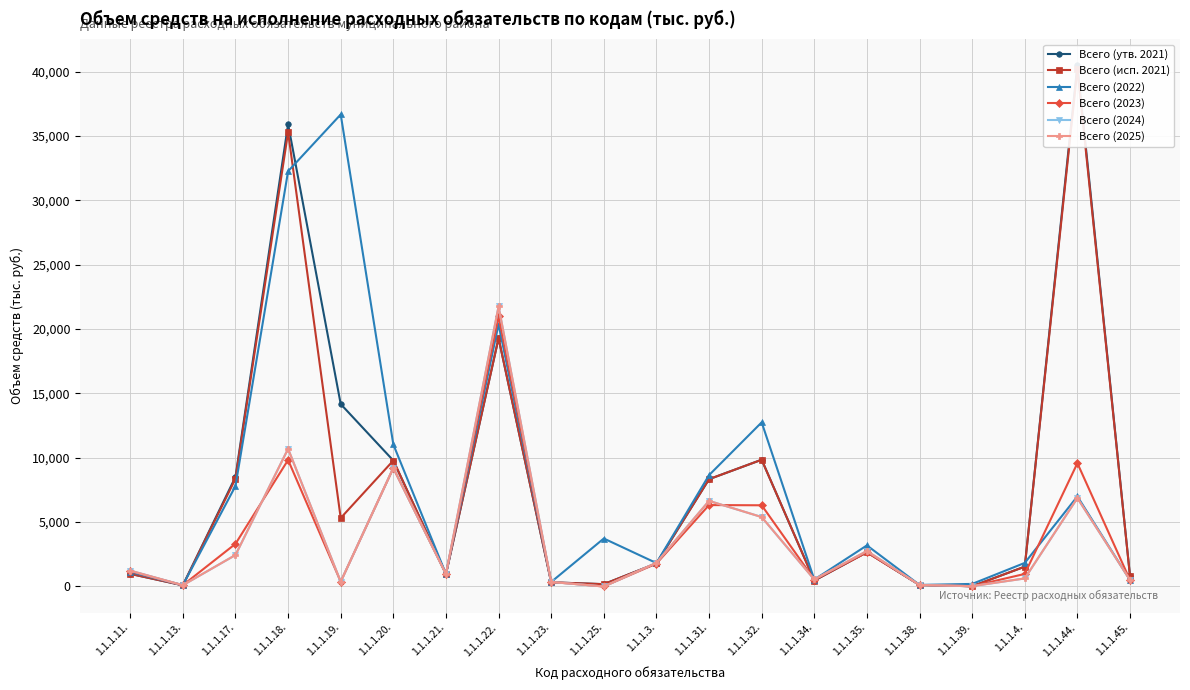

What is the value of the Всего (2025) point at the 17th from the left?

25.0